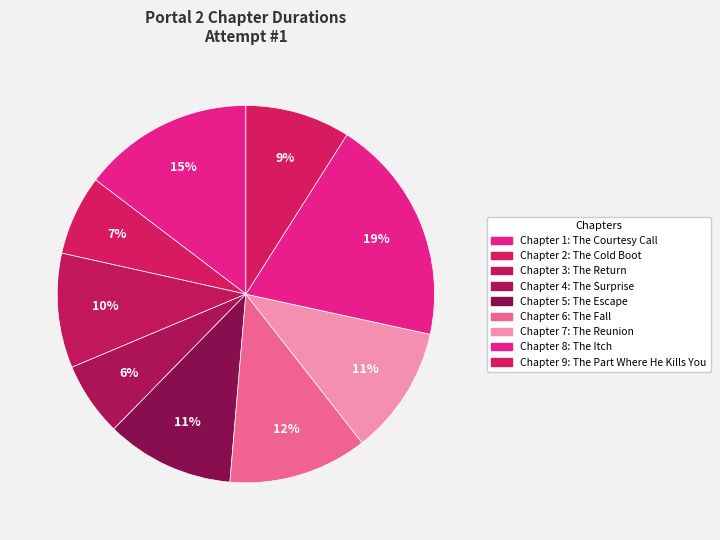

To the nearest percent, what percentage of the pie is Chapter 9: The Part Where He Kills You?

9%